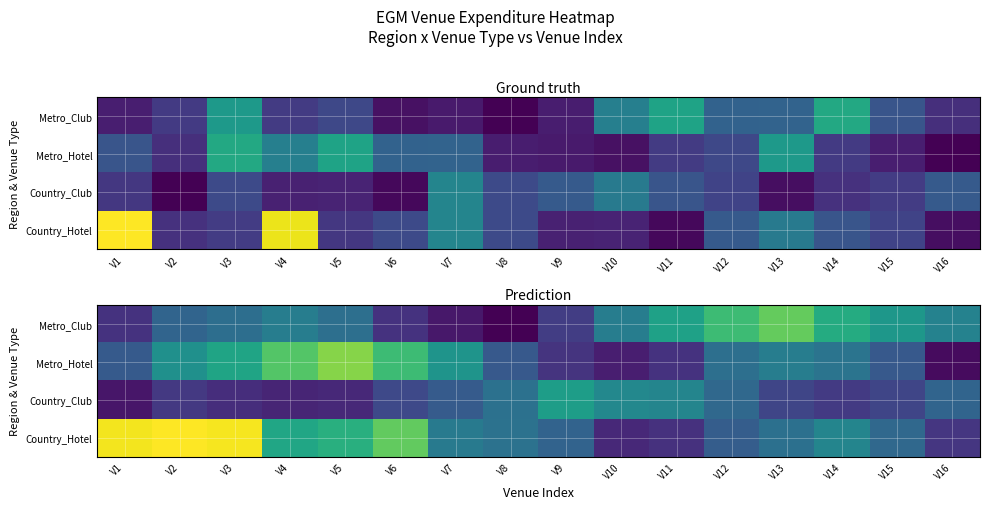

Which series has the widest spread of values?

Country_Hotel